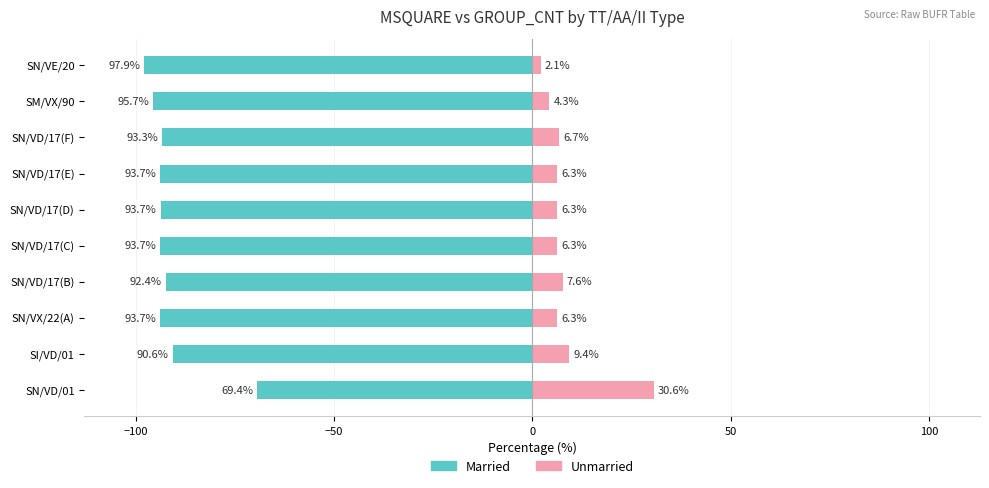

How many data points does each series have?

10